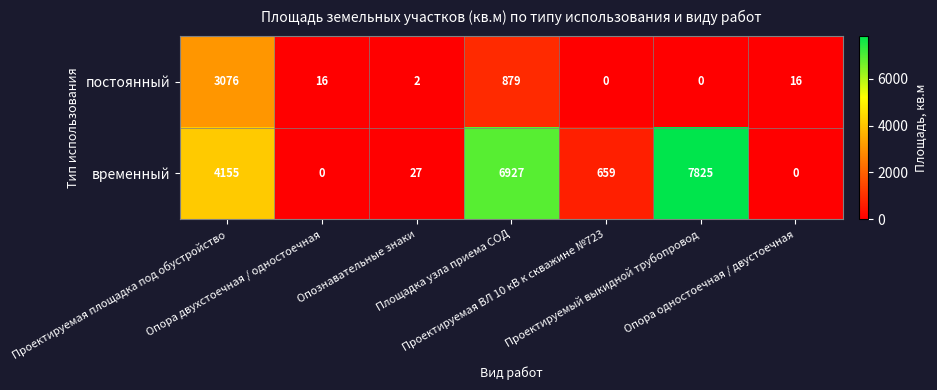

What is the maximum value shown in the chart?

7825